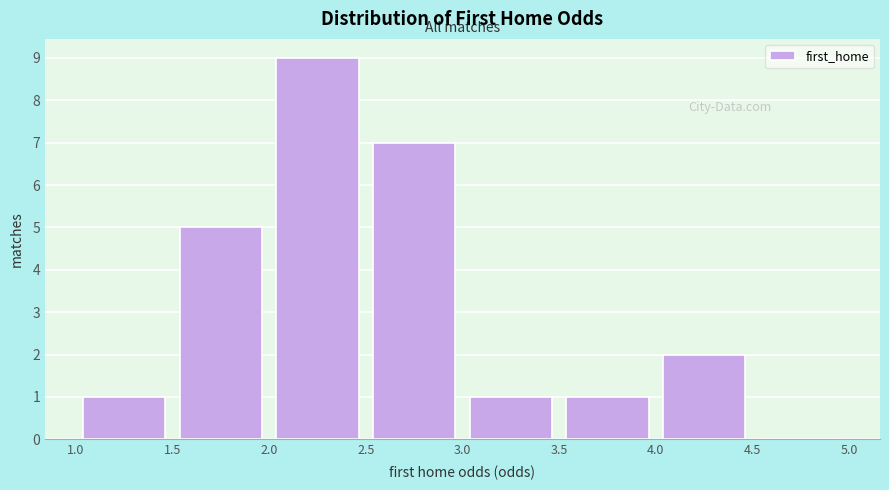

Reading left to right, transcribe this chart: for each bar, give the range it covers on the x-axis and its height. The values are not printed on the chart, so give them approximately, as read against the axis.

1.0 to 1.5: 1
1.5 to 2.0: 5
2.0 to 2.5: 9
2.5 to 3.0: 7
3.0 to 3.5: 1
3.5 to 4.0: 1
4.0 to 4.5: 2
4.5 to 5.0: 0